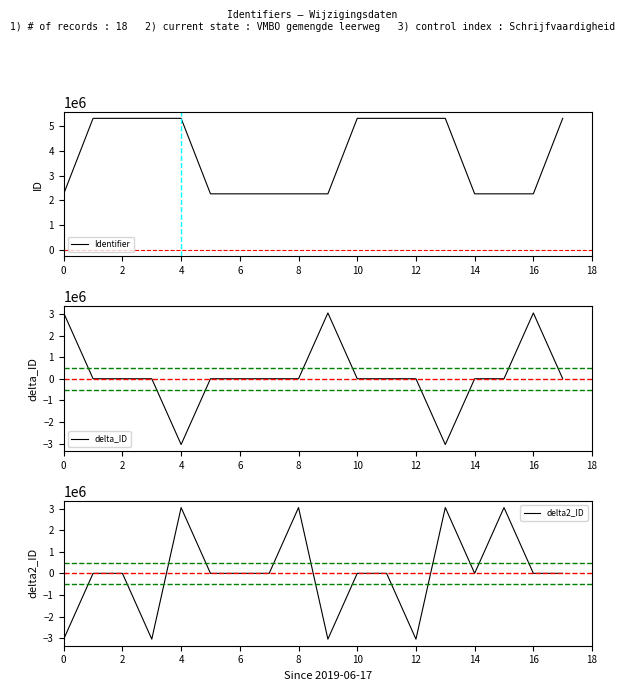

What is the highest value of the delta_ID series?

3045327